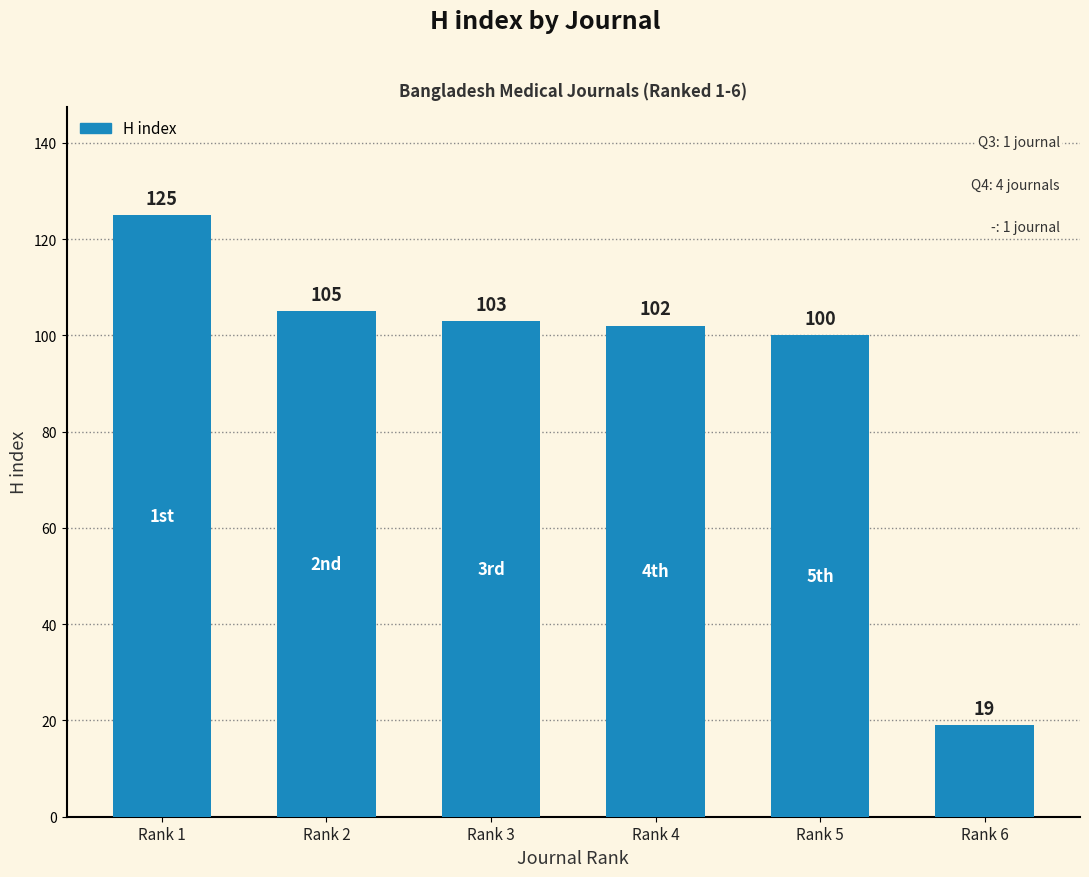

The chart shows a value of 125 at Rank 1. True or false?

True